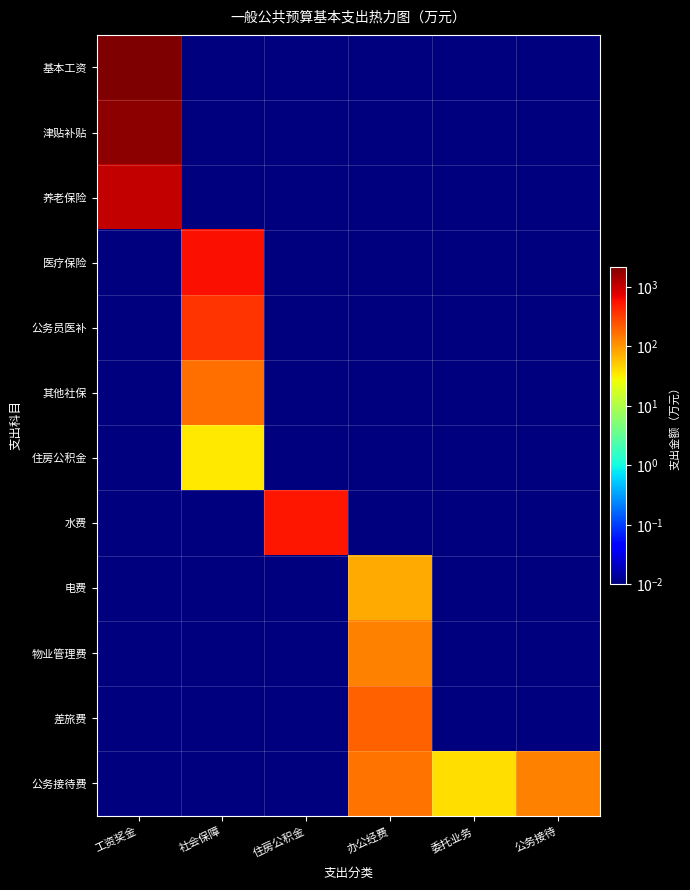

Reading right to left, what are all the values shown in this chart?

基本工资: 公务接待=0.0	委托业务=0.0	办公经费=0.0	住房公积金=0.0	社会保障=0.0	工资奖金=2207.4
津贴补贴: 公务接待=0.0	委托业务=0.0	办公经费=0.0	住房公积金=0.0	社会保障=0.0	工资奖金=1895.9
养老保险: 公务接待=0.0	委托业务=0.0	办公经费=0.0	住房公积金=0.0	社会保障=0.0	工资奖金=1039.0
医疗保险: 公务接待=0.0	委托业务=0.0	办公经费=0.0	住房公积金=0.0	社会保障=591.2	工资奖金=0.0
公务员医补: 公务接待=0.0	委托业务=0.0	办公经费=0.0	住房公积金=0.0	社会保障=364.0	工资奖金=0.0
其他社保: 公务接待=0.0	委托业务=0.0	办公经费=0.0	住房公积金=0.0	社会保障=164.9	工资奖金=0.0
住房公积金: 公务接待=0.0	委托业务=0.0	办公经费=0.0	住房公积金=0.0	社会保障=33.7	工资奖金=0.0
水费: 公务接待=0.0	委托业务=0.0	办公经费=0.0	住房公积金=546.0	社会保障=0.0	工资奖金=0.0
电费: 公务接待=0.0	委托业务=0.0	办公经费=80.0	住房公积金=0.0	社会保障=0.0	工资奖金=0.0
物业管理费: 公务接待=0.0	委托业务=0.0	办公经费=135.0	住房公积金=0.0	社会保障=0.0	工资奖金=0.0
差旅费: 公务接待=0.0	委托业务=0.0	办公经费=200.0	住房公积金=0.0	社会保障=0.0	工资奖金=0.0
公务接待费: 公务接待=130.0	委托业务=40.8	办公经费=160.0	住房公积金=0.0	社会保障=0.0	工资奖金=0.0